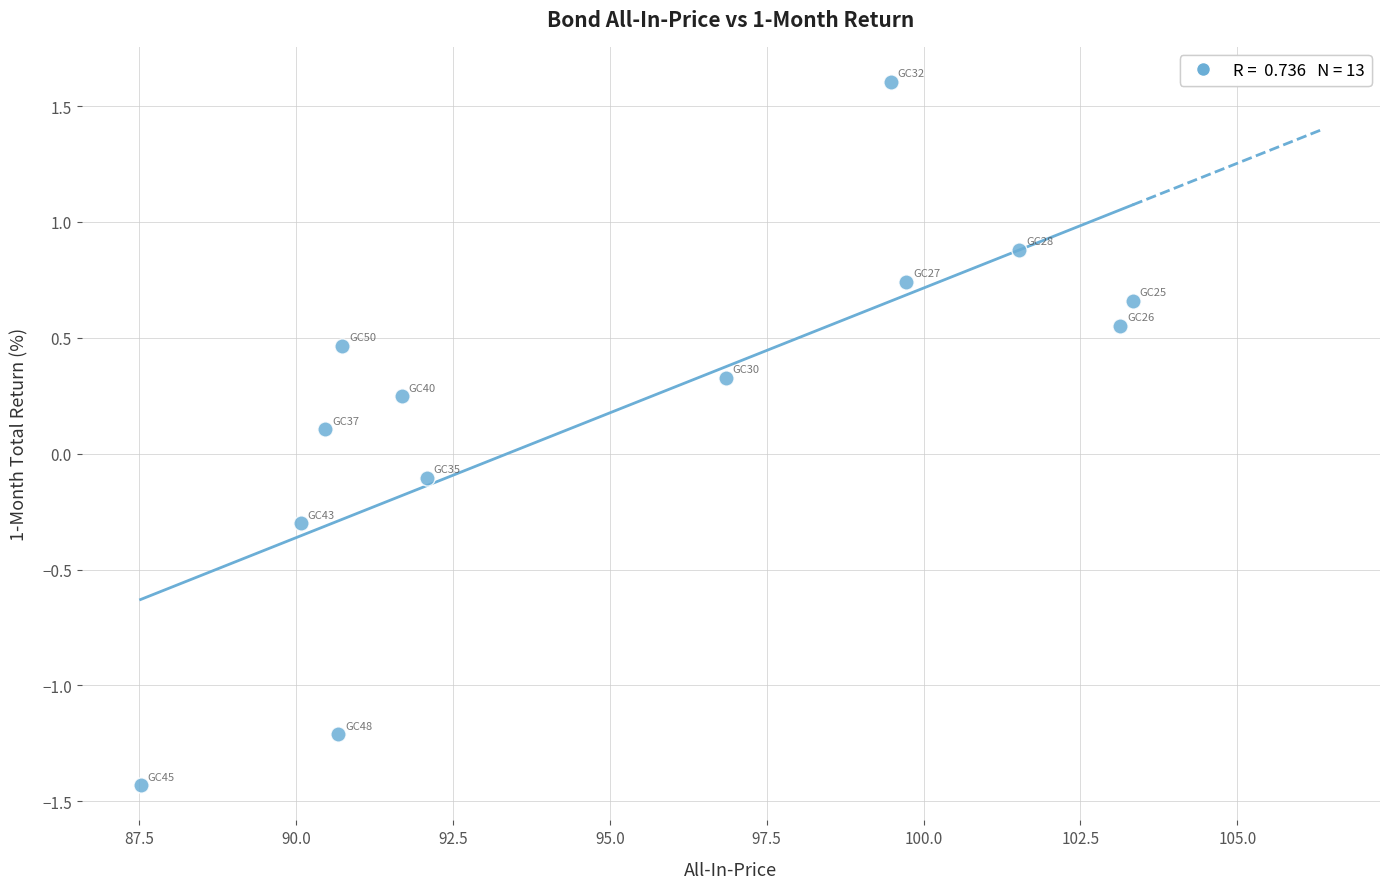

What is the range of X values (max minus min)?

15.8